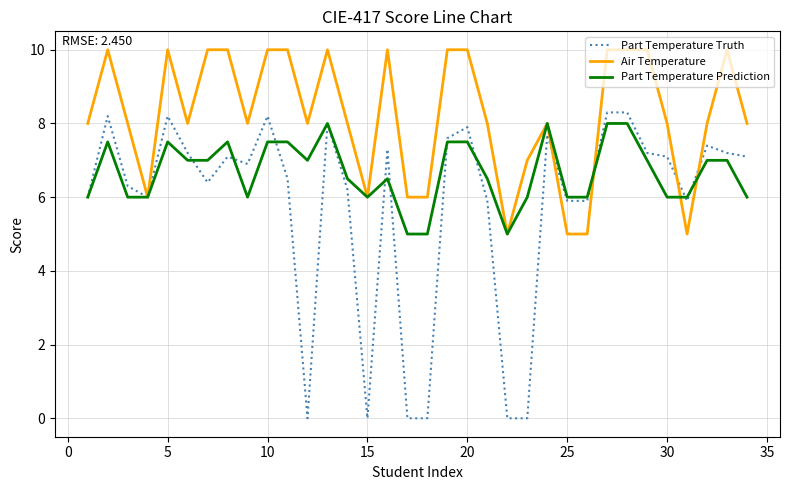

True or false: Air Temperature and Part Temperature Prediction cross at least once.

True